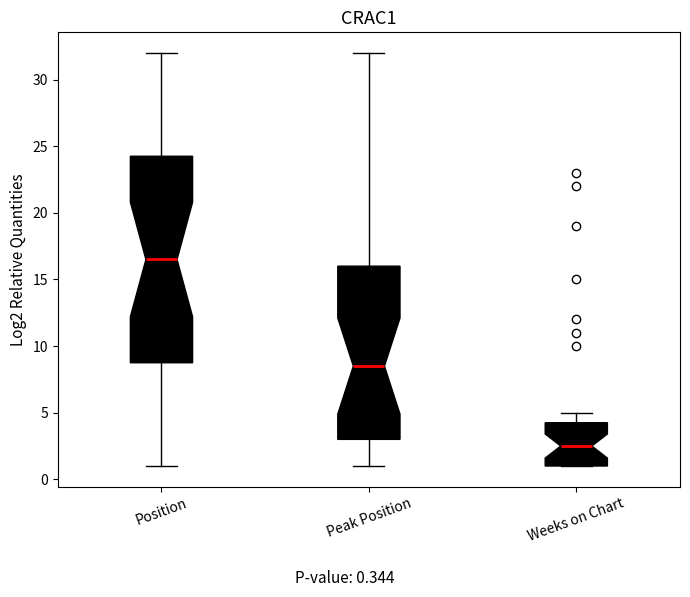

Where does the upper whisker of the box for Weeks on Chart end on the y-axis? The values are not printed on the chart, so give them approximately, as read against the axis.

5.0